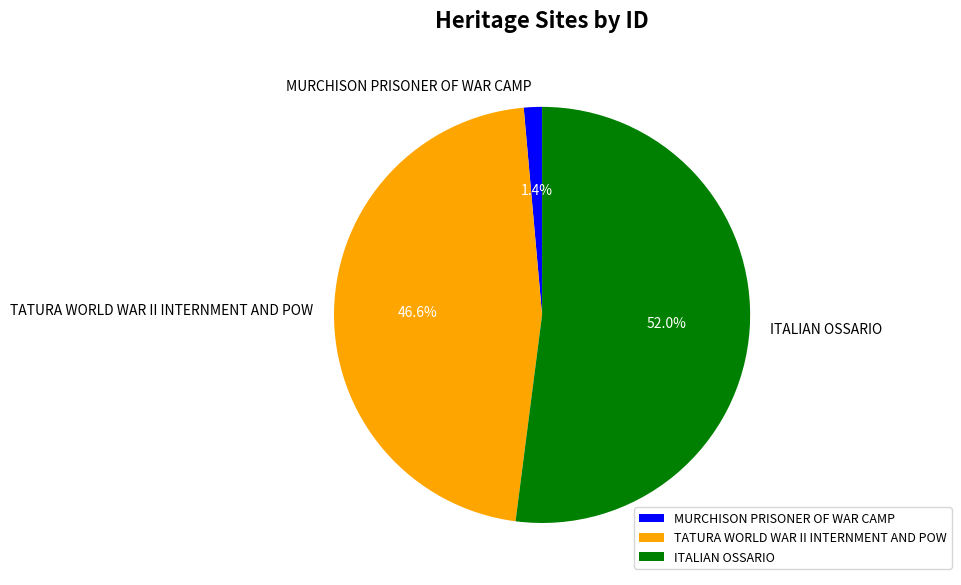

True or false: ITALIAN OSSARIO accounts for 52% of the total.

True